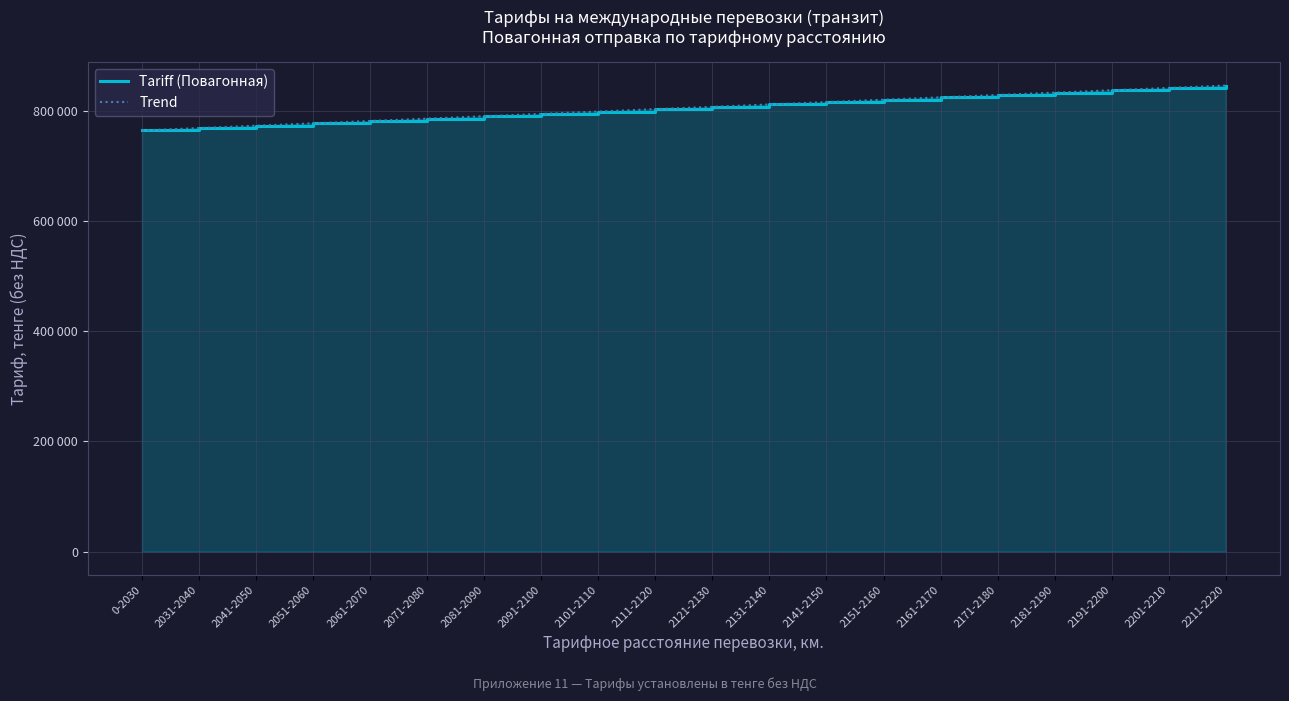

What is the difference between the Trend values at 2181-2190 and 2091-2100?

38573.2